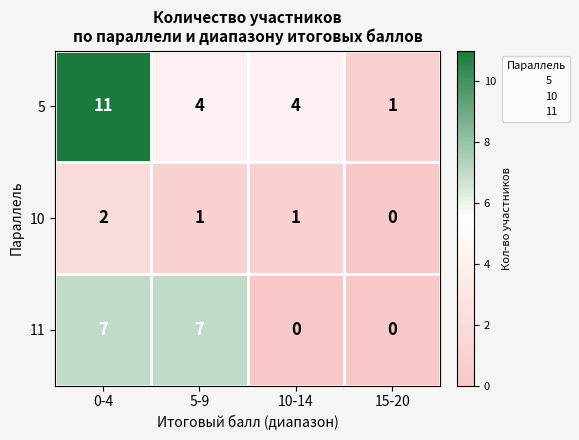

Which series has the widest spread of values?

5